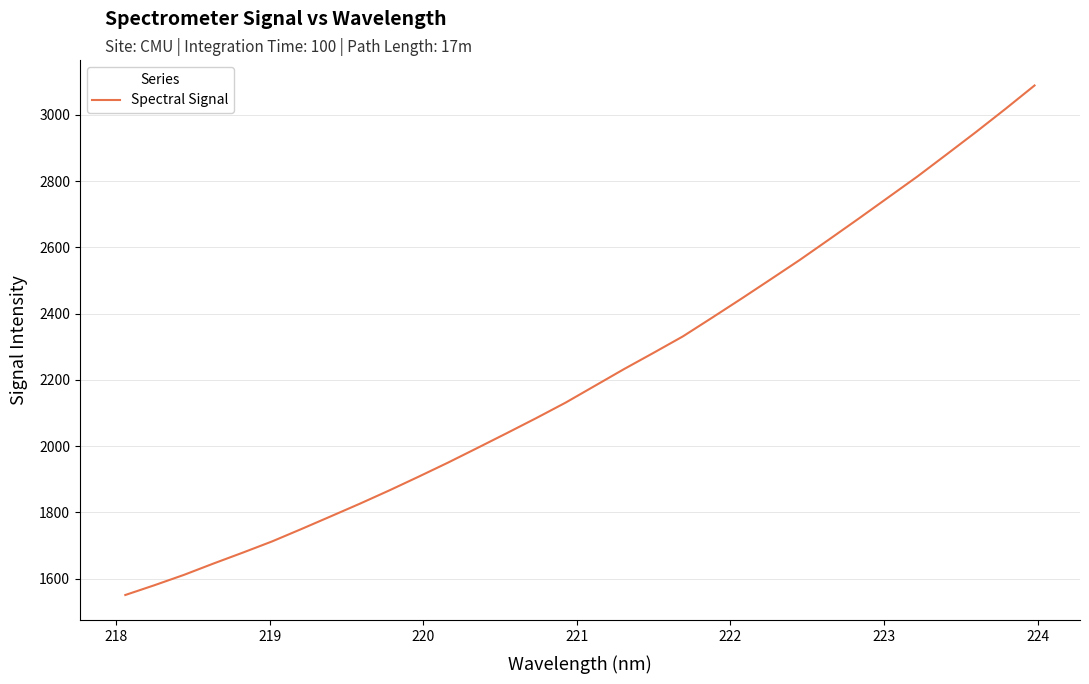

What is the greatest value displayed?

3088.5